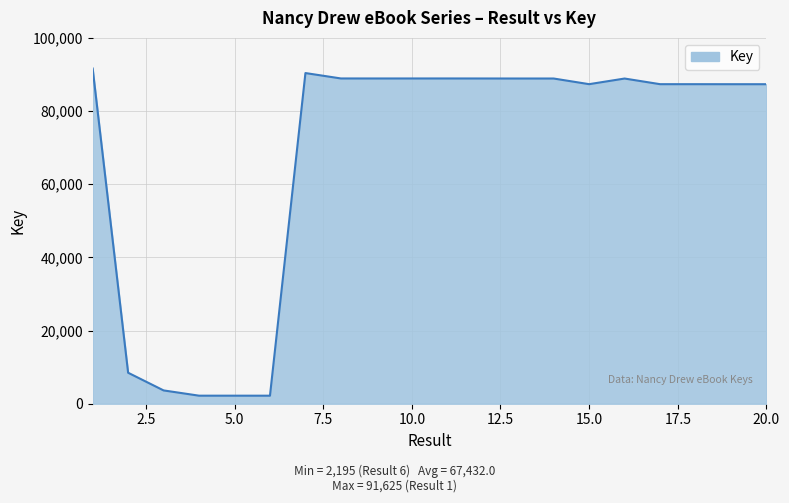

What is the maximum value shown in the chart?

91625